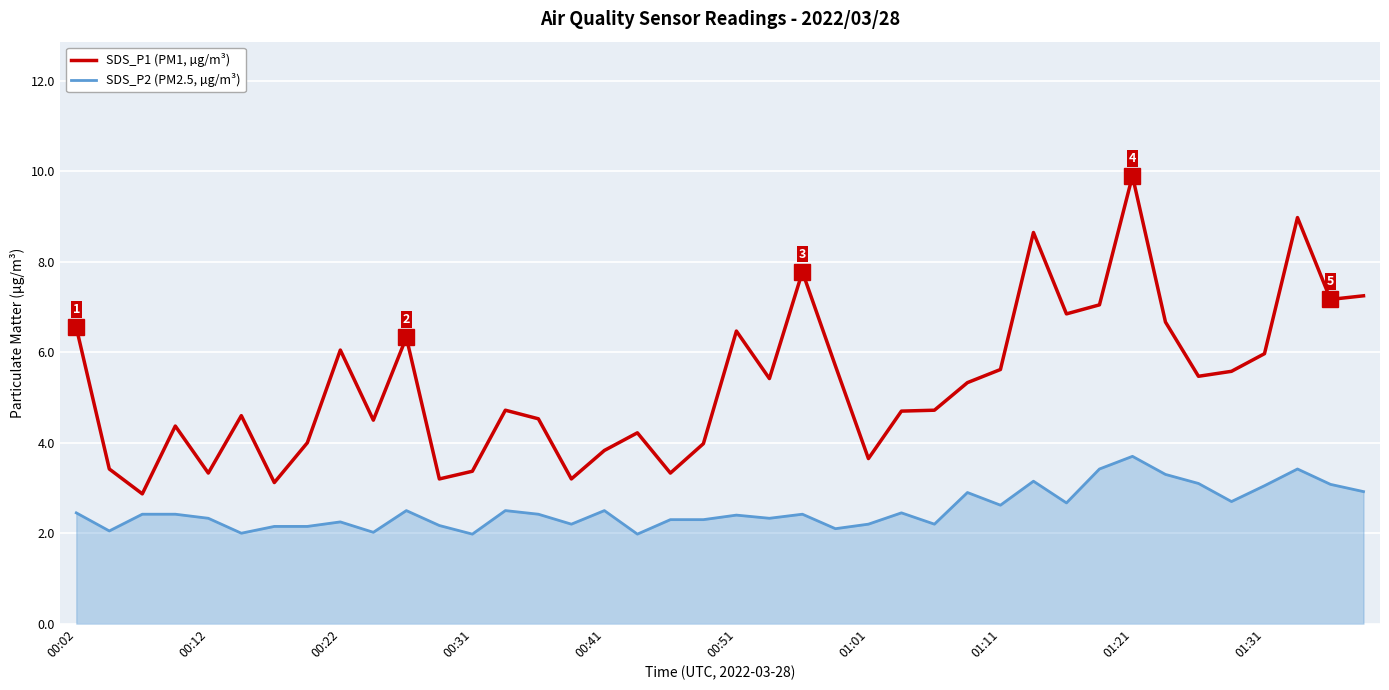

List the series in order of their overall mean, lowest first.

SDS_P2 (PM2.5, µg/m³), SDS_P1 (PM1, µg/m³)